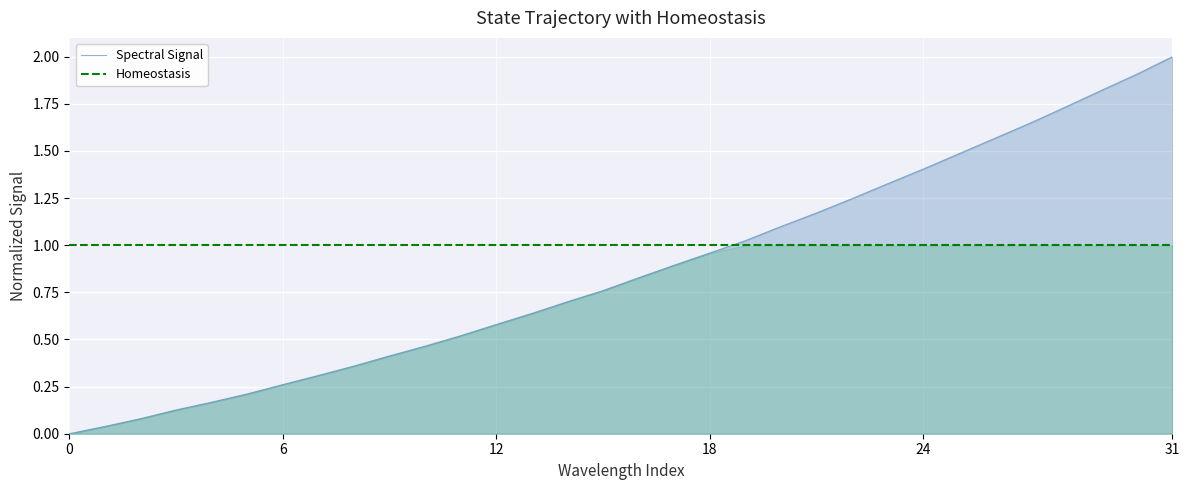

Count the number of values greater than 0.

31